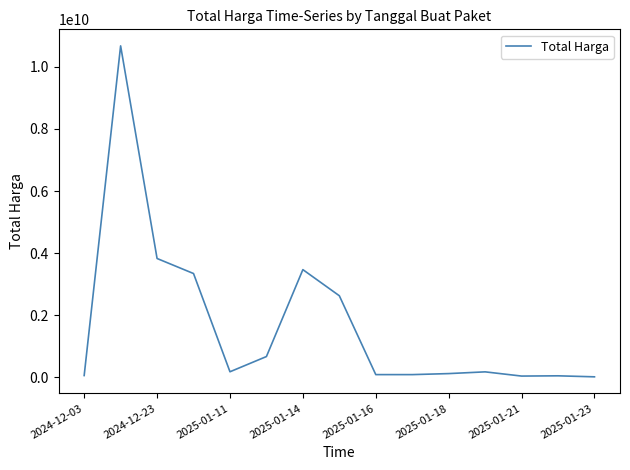

What is the difference between the maximum and minimum values?

10657263200